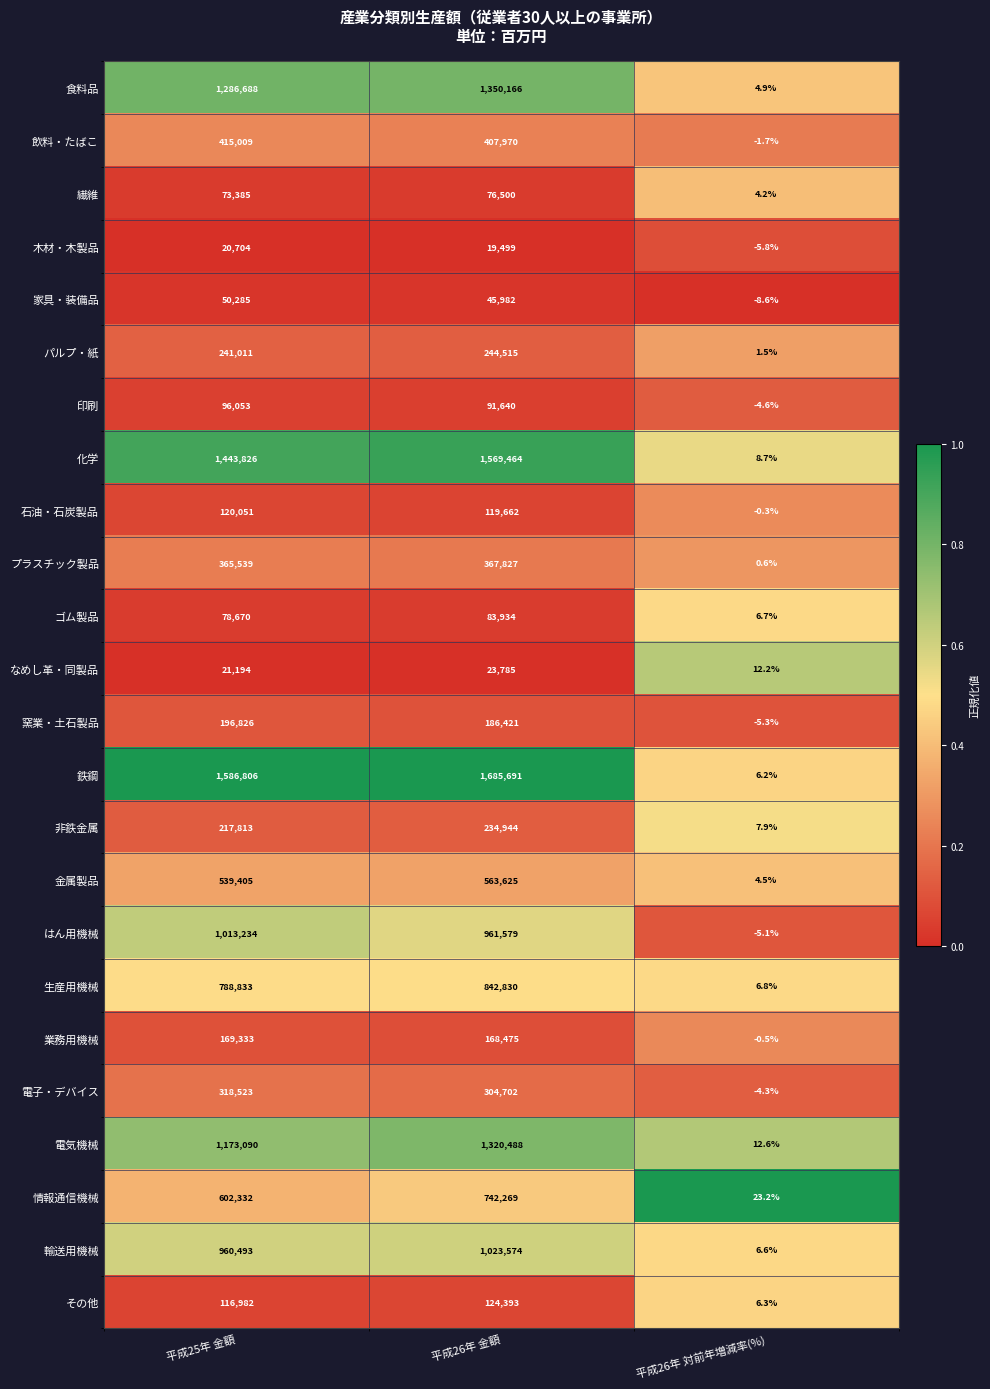

The value of なめし革・同製品 at 平成26年 金額 is 42009.3. True or false?

False